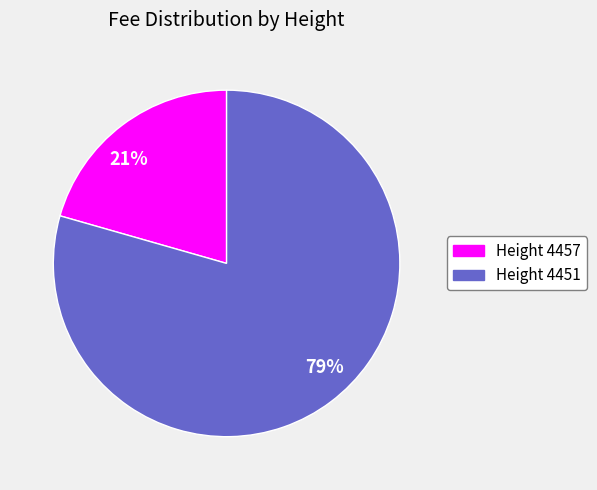

To the nearest percent, what is the combined percentage of 79% and 21%?

100%